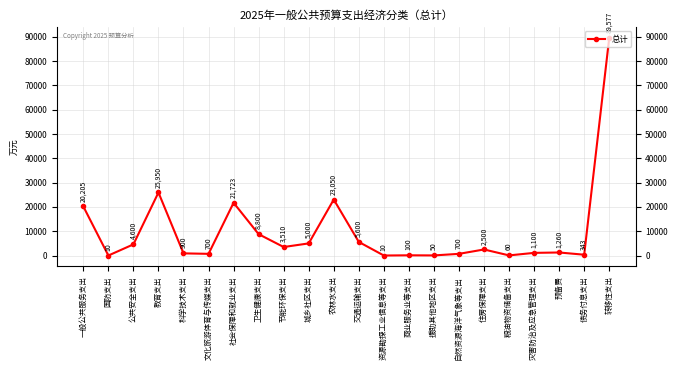

Which category has the highest value across all series?

转移性支出